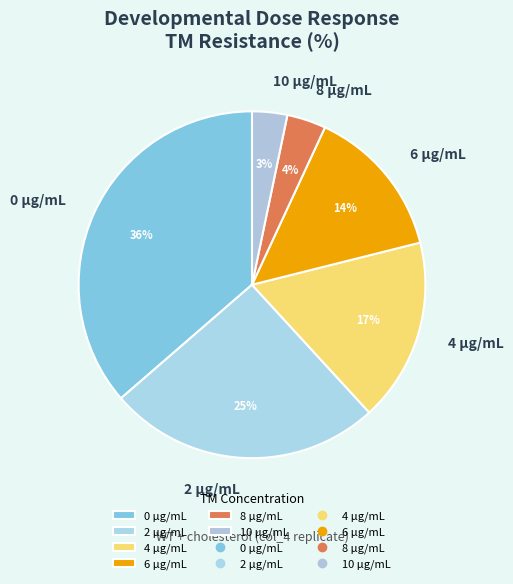

Is there a majority slice in this chart?

No